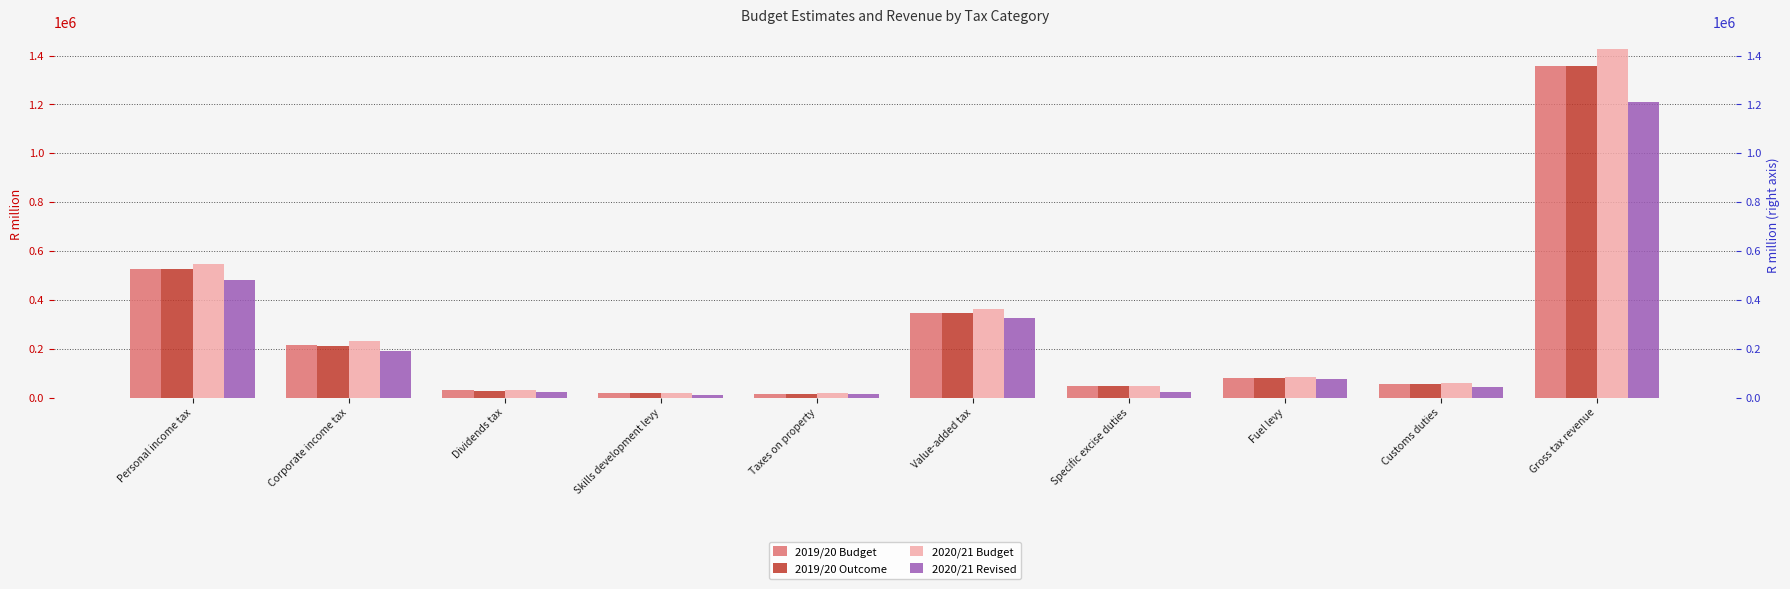

What is the minimum value shown in the chart?

10174.6